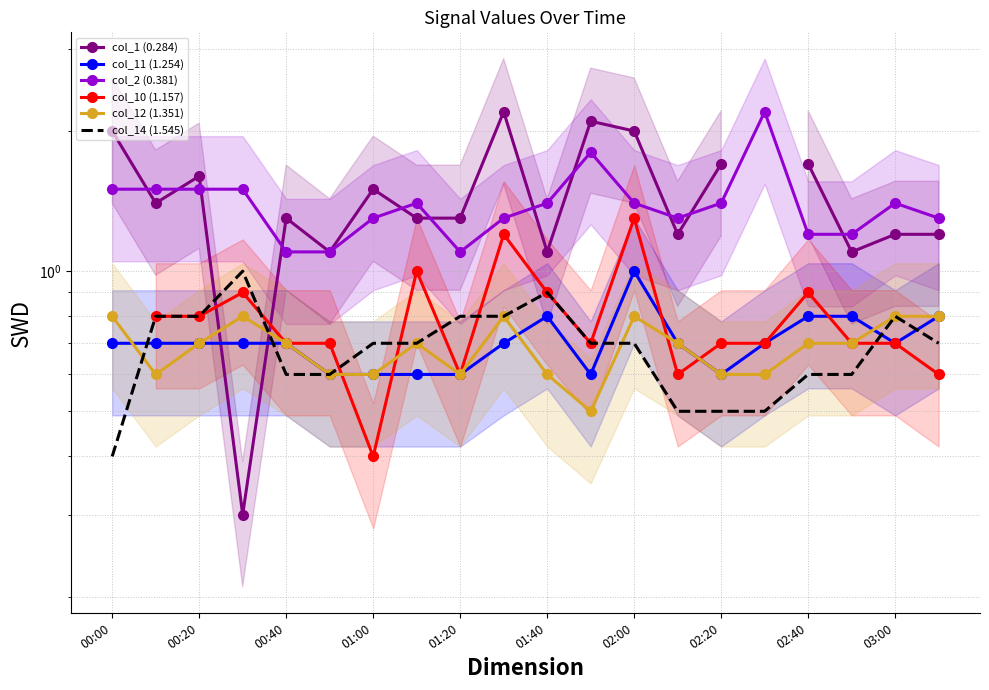

Read the col_14 (1.545) value at 01:40.

0.9